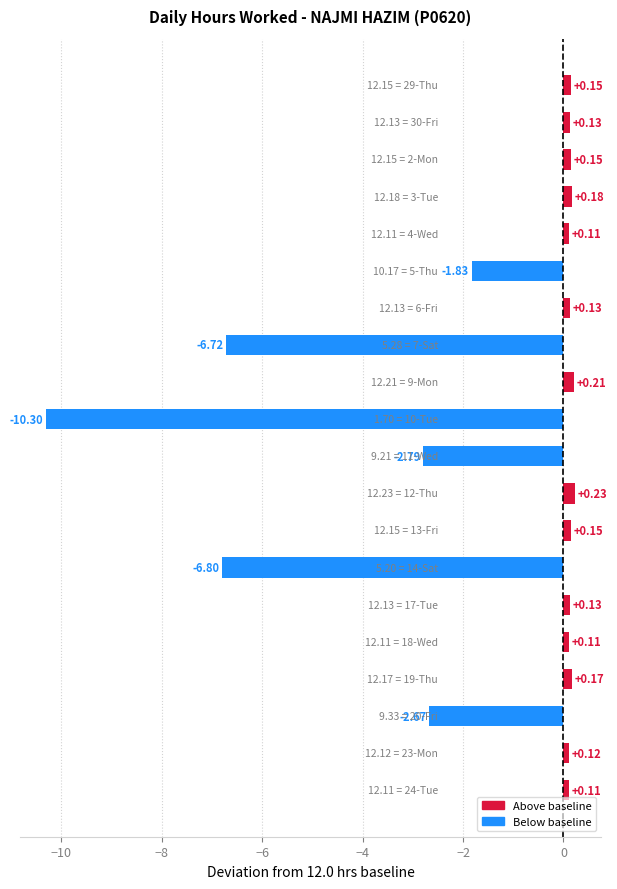

What is the difference between the second highest and minimum values?

10.5